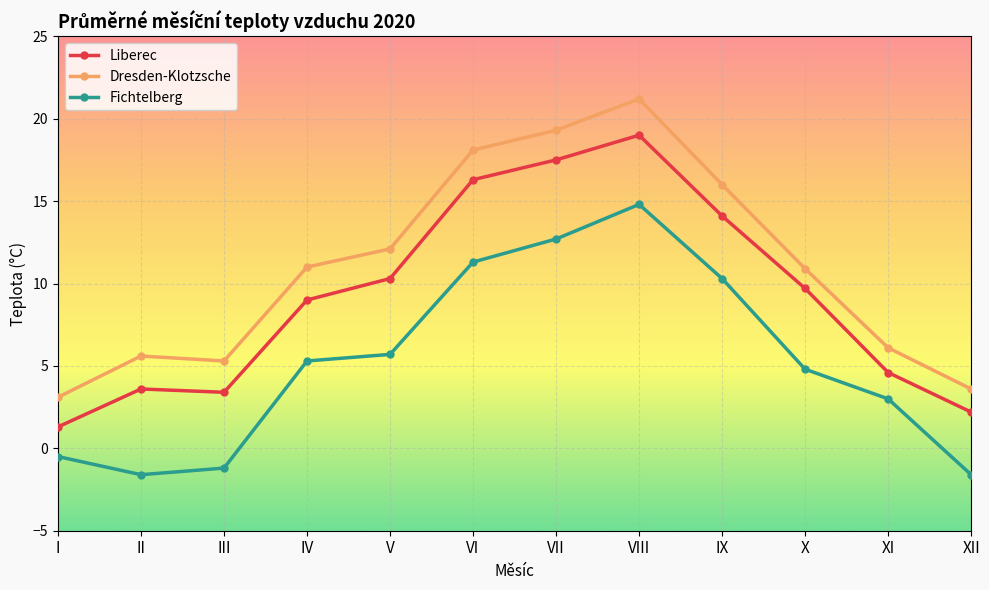

Is it true that Fichtelberg equals -1.2 at III?

True